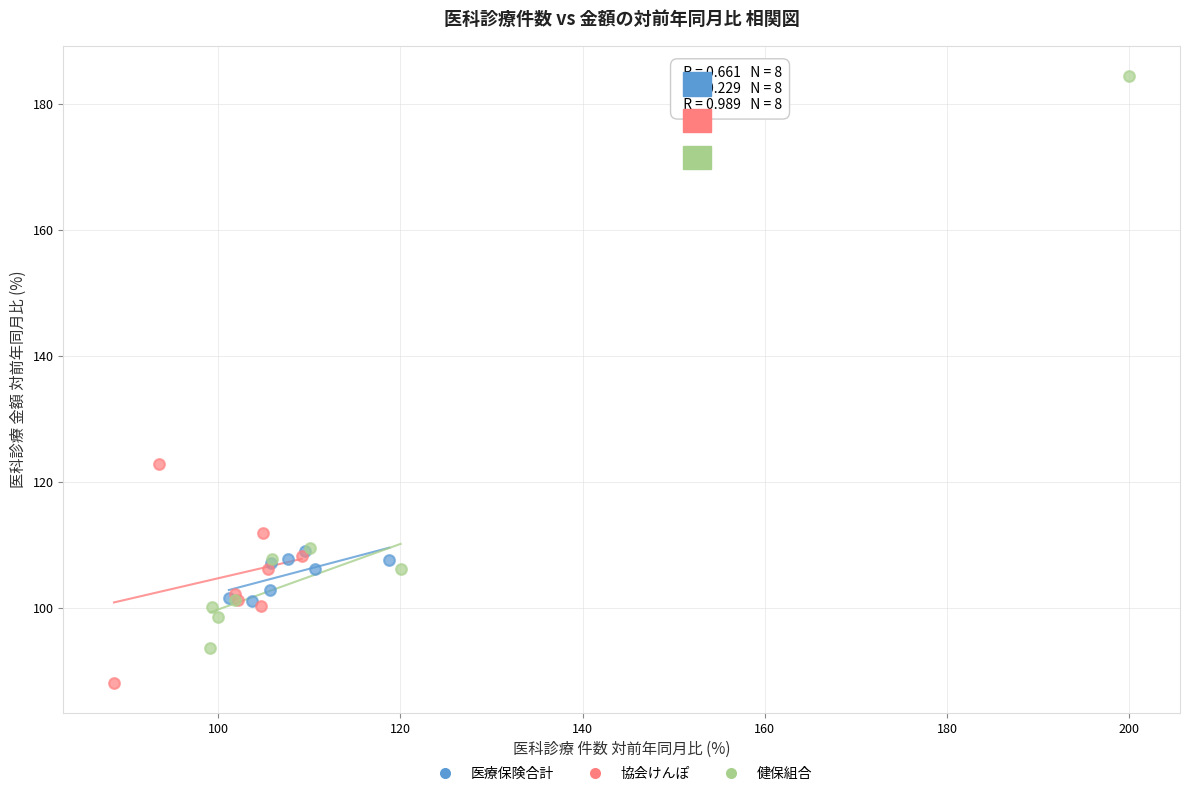

Which series has the largest Y range (max minus min)?

健保組合